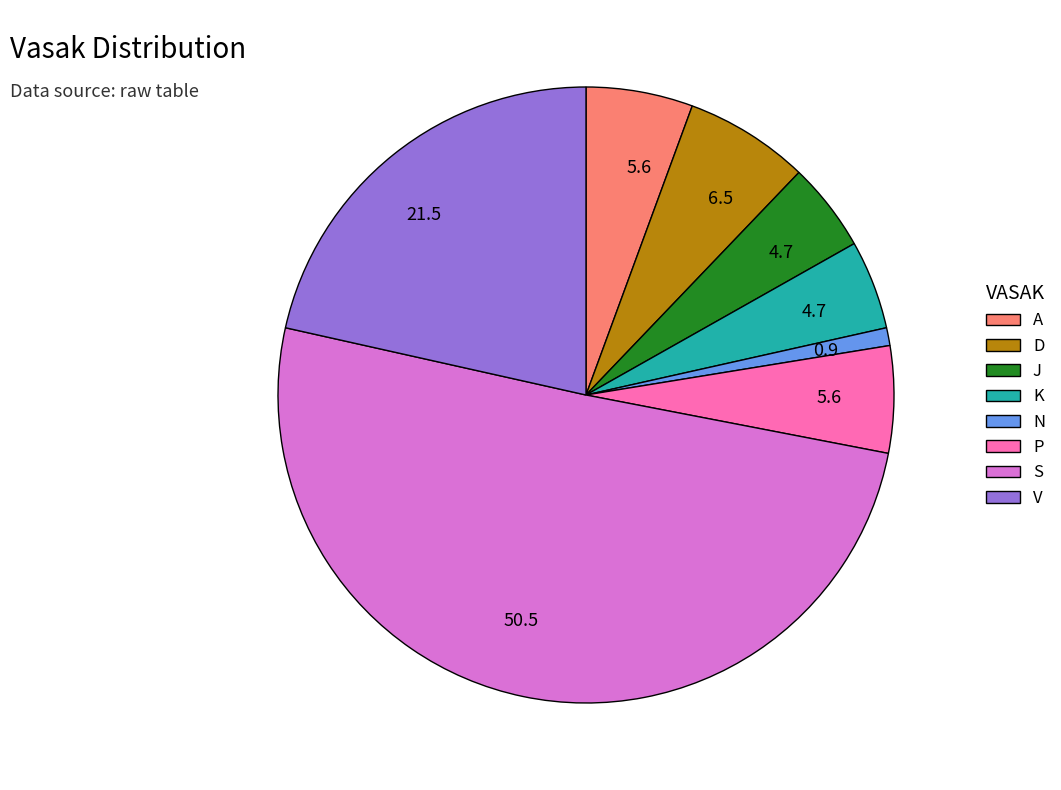

What is the majority slice?

S